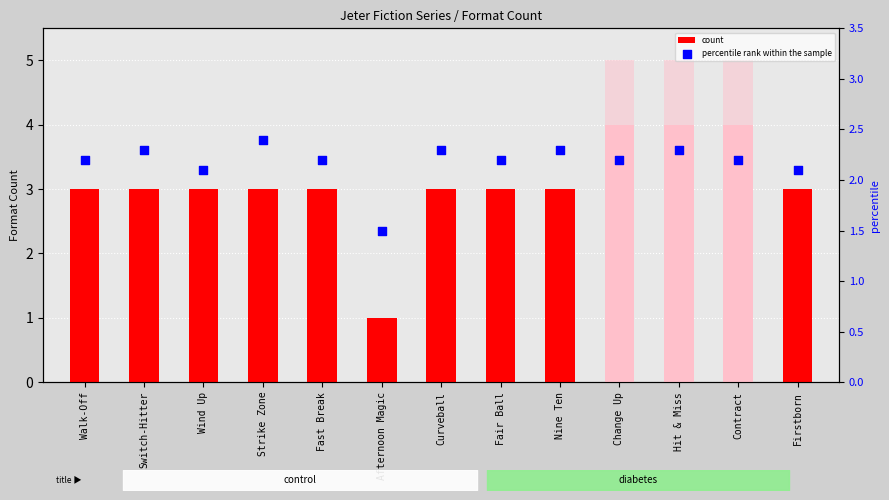

Which series has the largest total across all categories?

count